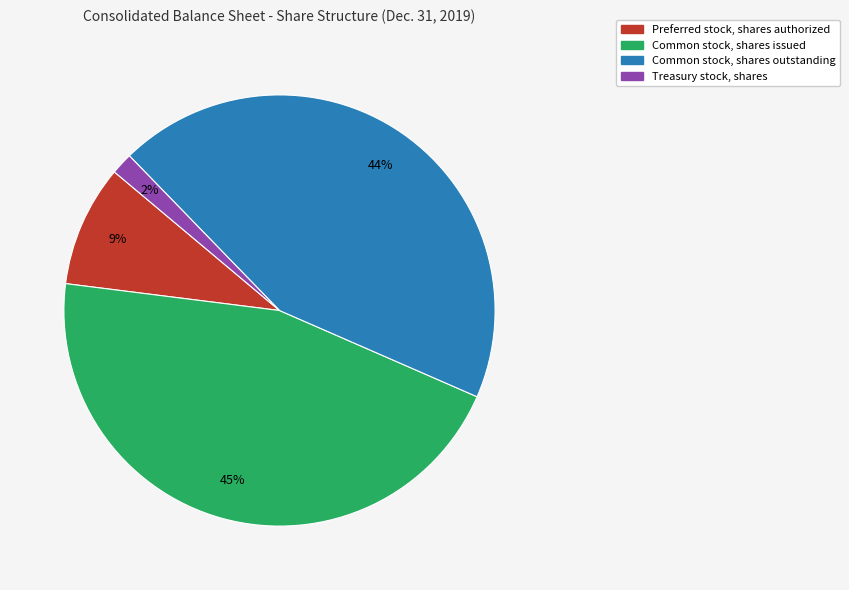

Is there any slice that represents more than half of the pie?

No